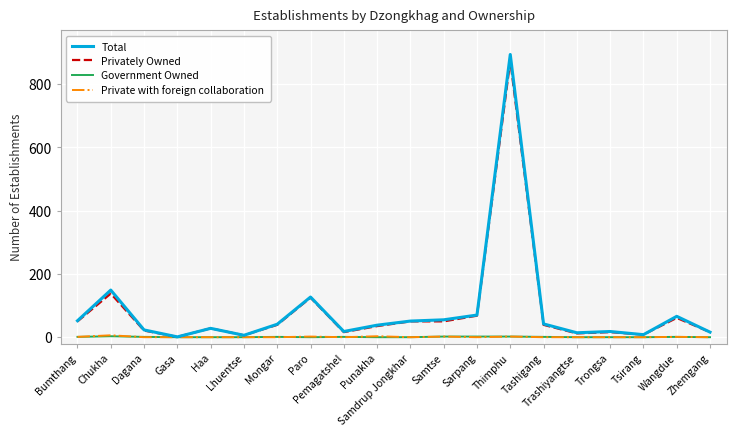

How many lines are shown in the chart?

4